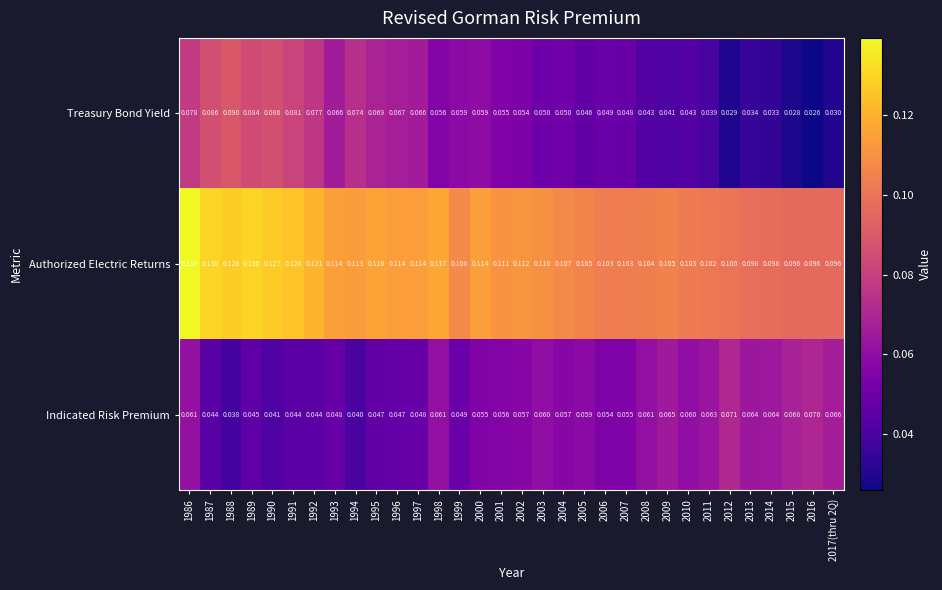

Which series has the largest total across all categories?

Authorized Electric Returns